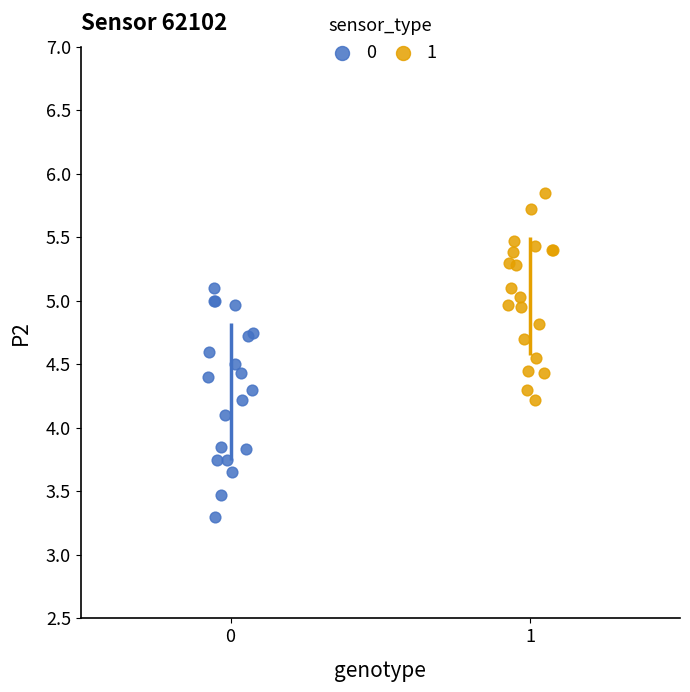

Which series has the largest Y range (max minus min)?

0